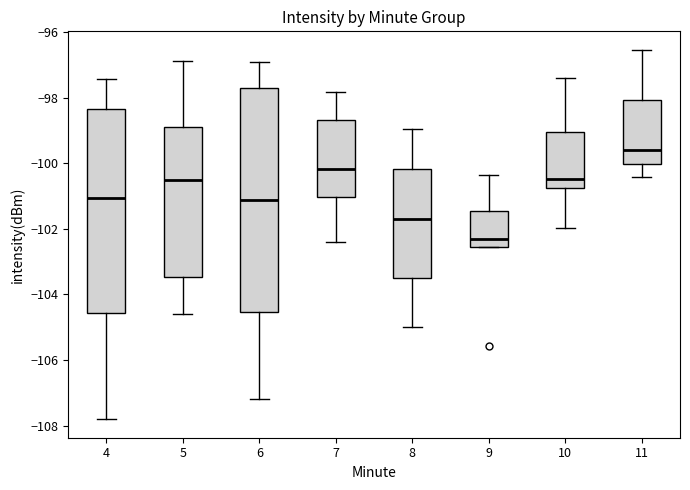

Which box is the tallest, from its lower edge to its upper edge?

6